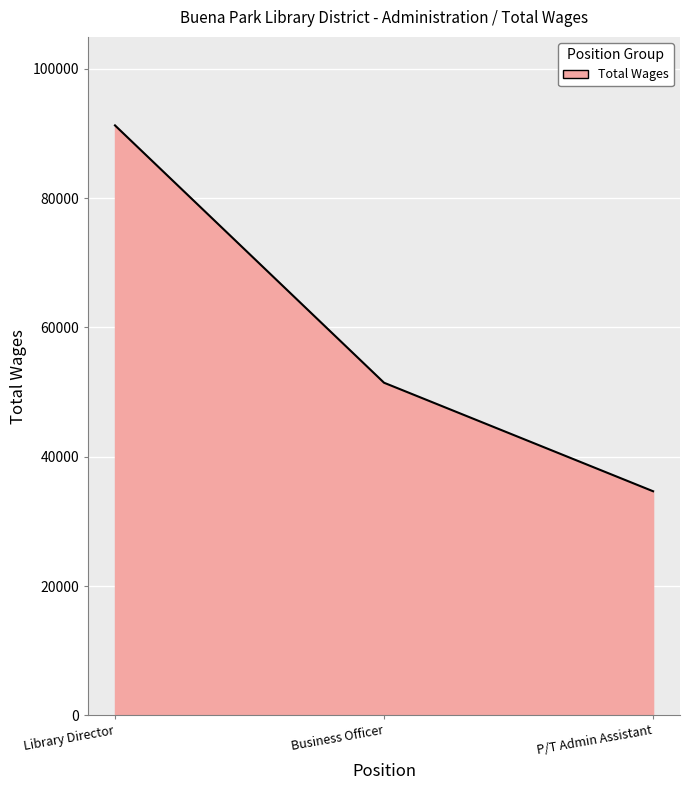

How many values are below 51446?

1